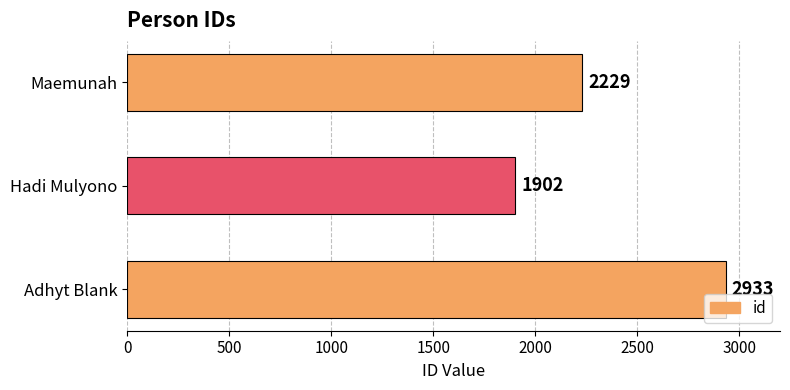

What is the change in value from Adhyt Blank to Maemunah?

-704